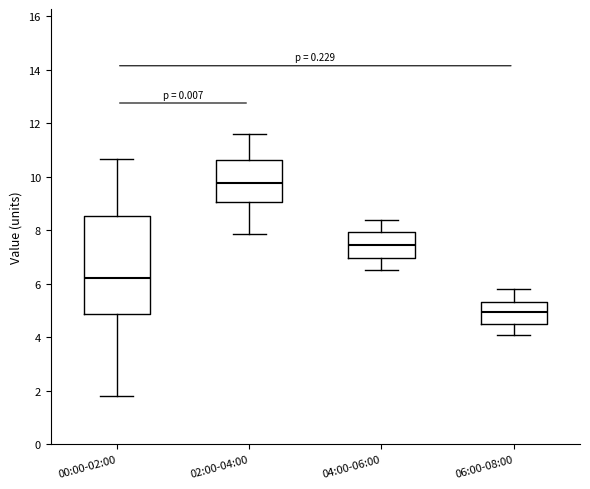

Reading left to right, transcribe this box plot: for each box, give where its median line is, the range the box spans, and where its two whiskers end, as read against the y-axis. The values are not printed on the chart, so give them approximately, as read against the axis.

00:00-02:00: median 6.2, box 4.8 to 8.6, whiskers 1.8 to 10.6
02:00-04:00: median 9.8, box 9.0 to 10.6, whiskers 7.8 to 11.6
04:00-06:00: median 7.4, box 7.0 to 8.0, whiskers 6.6 to 8.4
06:00-08:00: median 5.0, box 4.6 to 5.4, whiskers 4.2 to 5.8